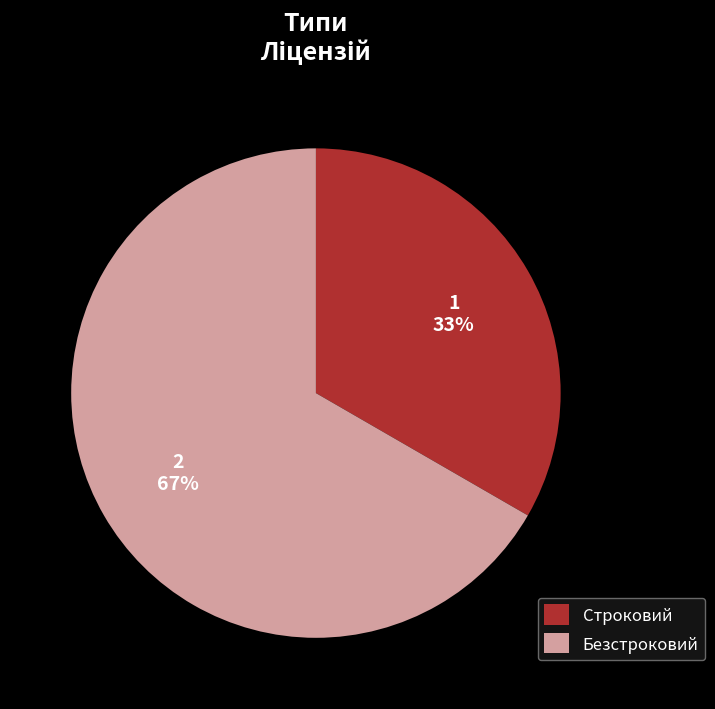

Which slice represents more than half of the pie?

Безстроковий